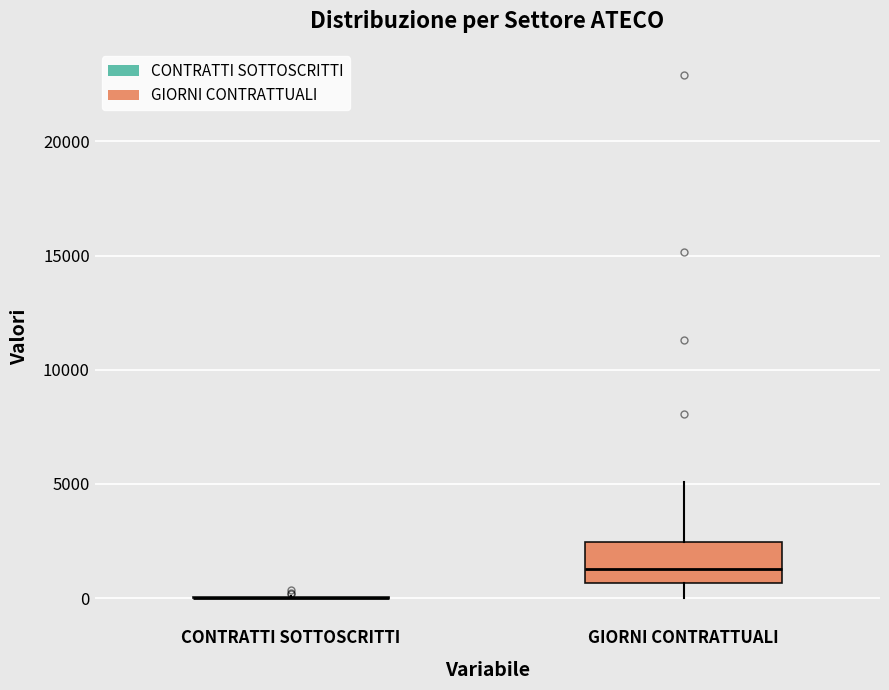

Reading left to right, transcribe this box plot: for each box, give where its median line is, the range the box spans, and where its two whiskers end, as read against the y-axis. The values are not printed on the chart, so give them approximately, as read against the axis.

CONTRATTI SOTTOSCRITTI: box collapsed to a line at 0, whiskers 0 to 0
GIORNI CONTRATTUALI: median 1500, box 500 to 2500, whiskers 0 to 5000